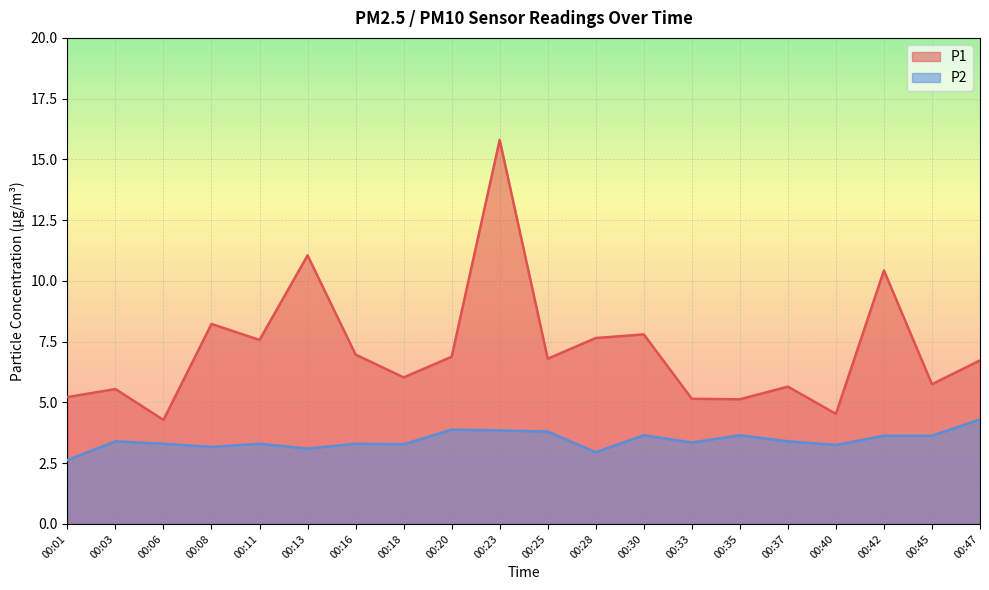

What is the value of the P1 point at the 2nd from the left?

5.5